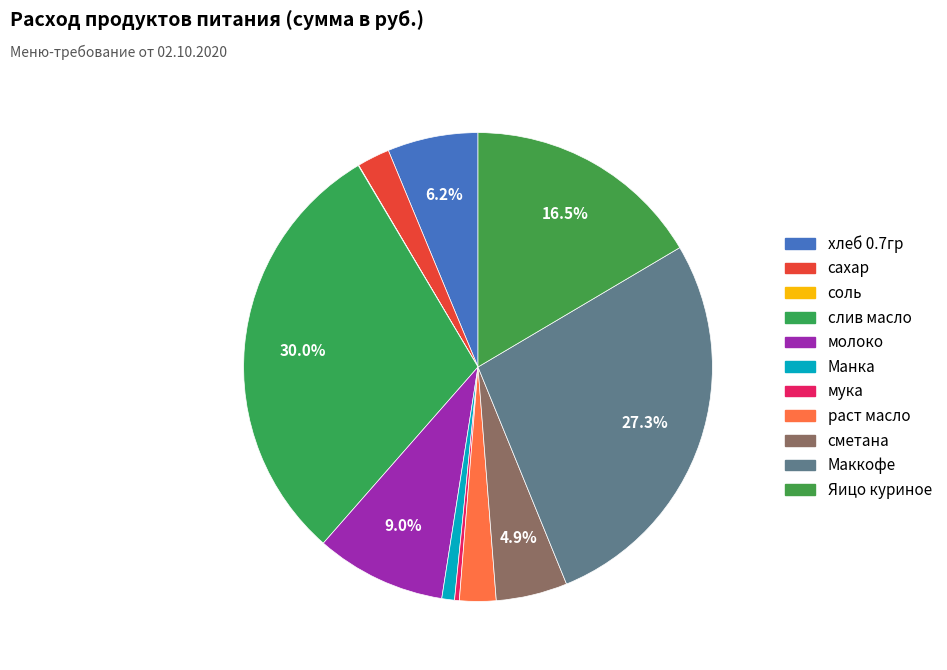

True or false: Яицо куриное accounts for 16% of the total.

True